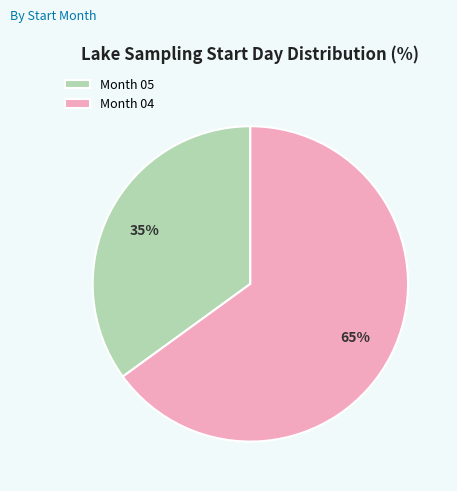

What is the smallest slice in the pie chart?

Month 05